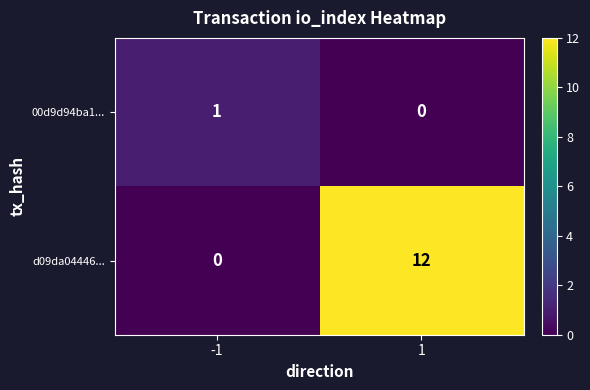

Rank the series by their average value, from lowest to highest.

00d9d94ba1..., d09da04446...